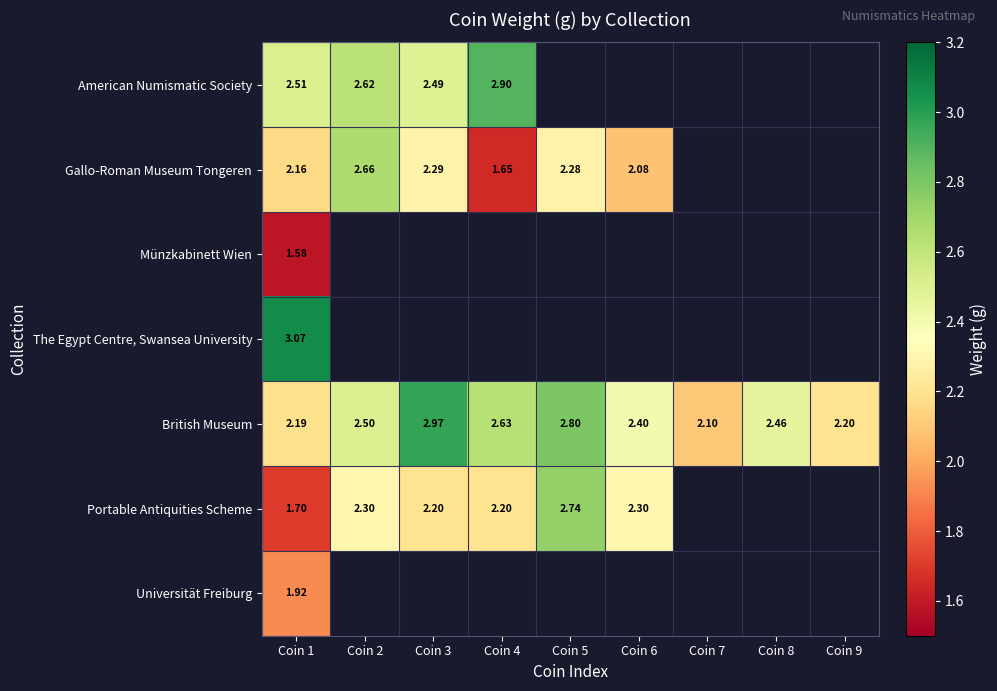

Count the number of categories in the chart.

9